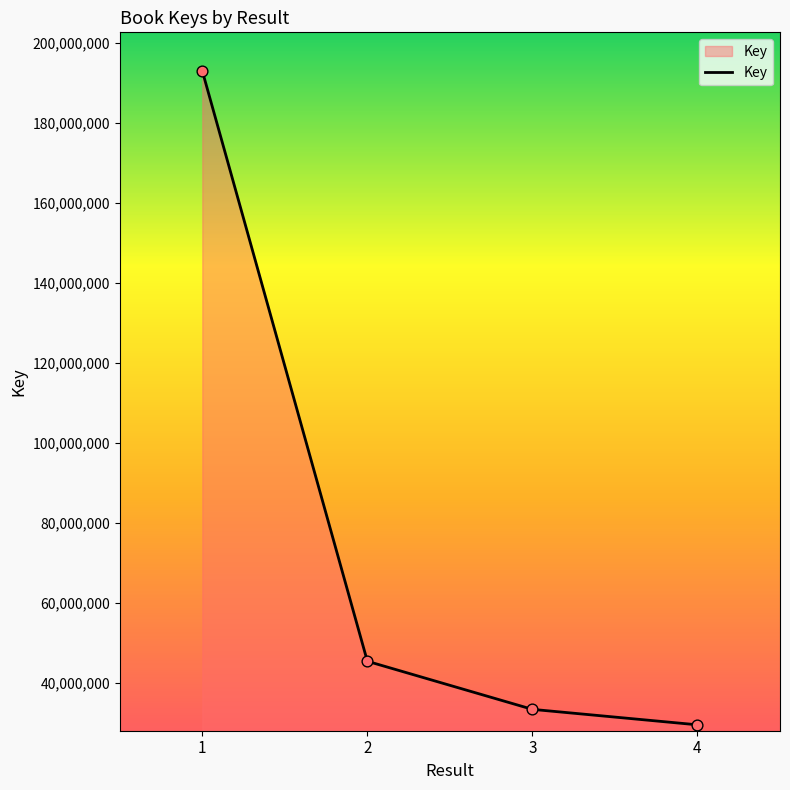

Approximately how many times larger is the value at 4 compared to 3?

0.9